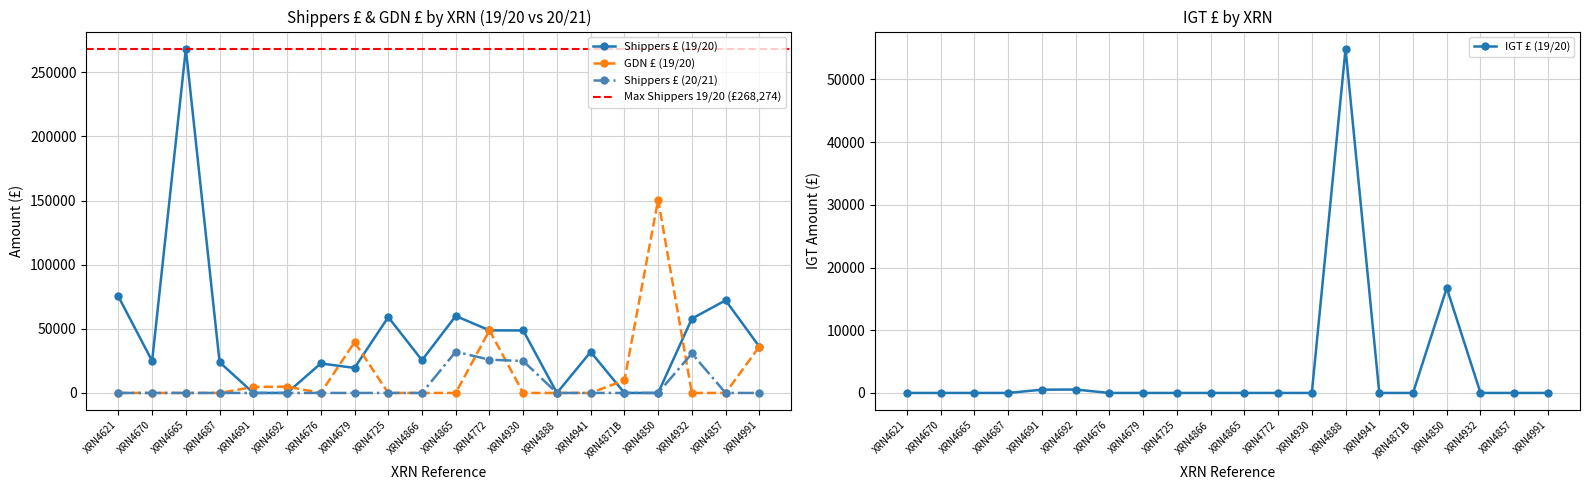

Which category has the lowest value across all series?

XRN4691